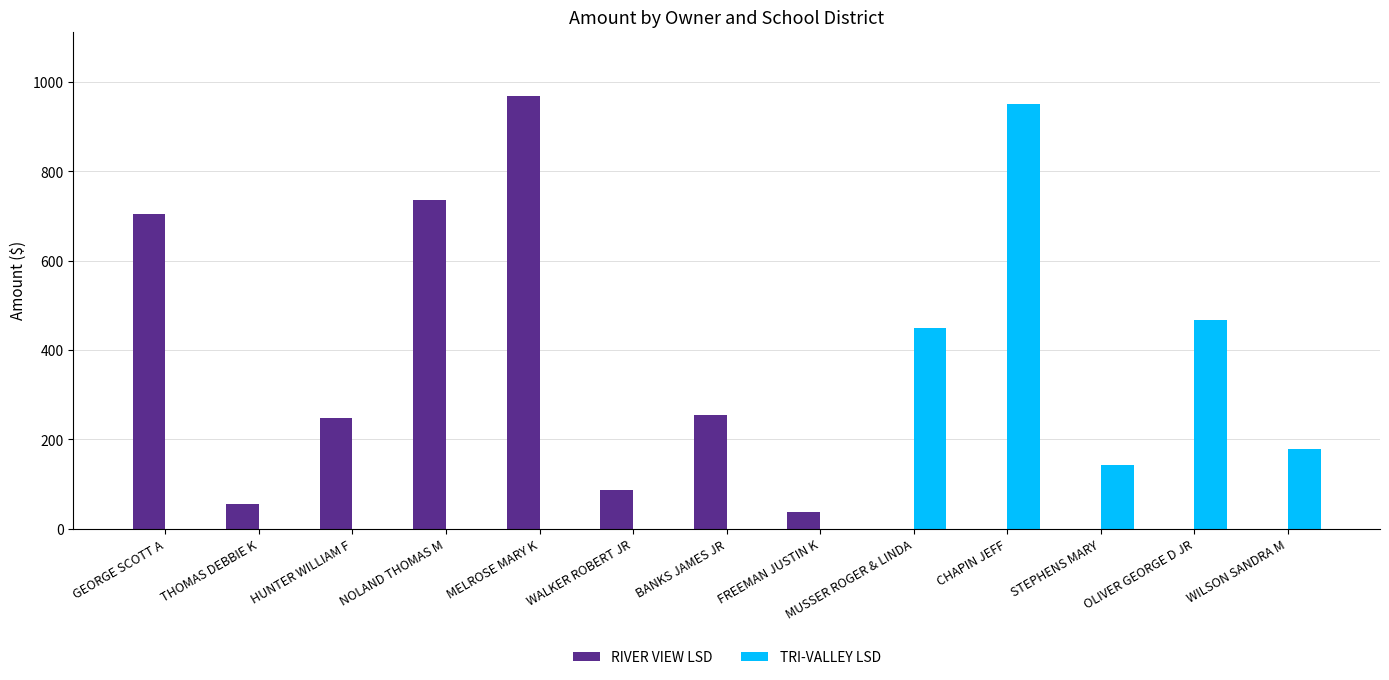

Between THOMAS DEBBIE K and HUNTER WILLIAM F, which series saw the biggest shift?

RIVER VIEW LSD